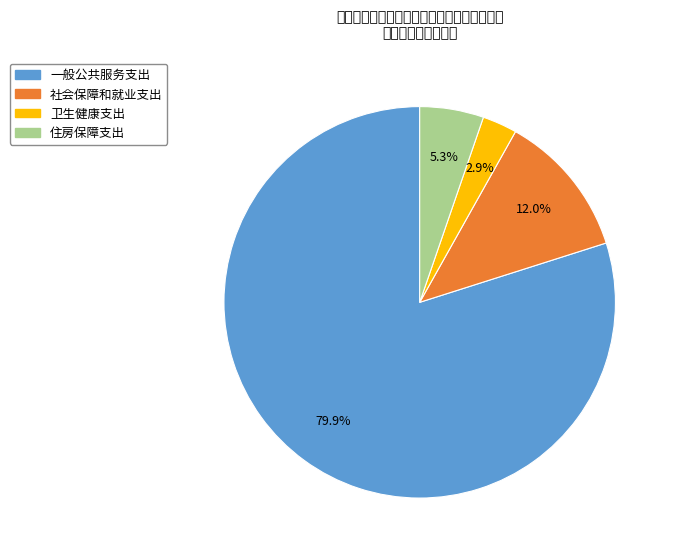

To the nearest percent, what portion does 卫生健康支出 represent?

3%